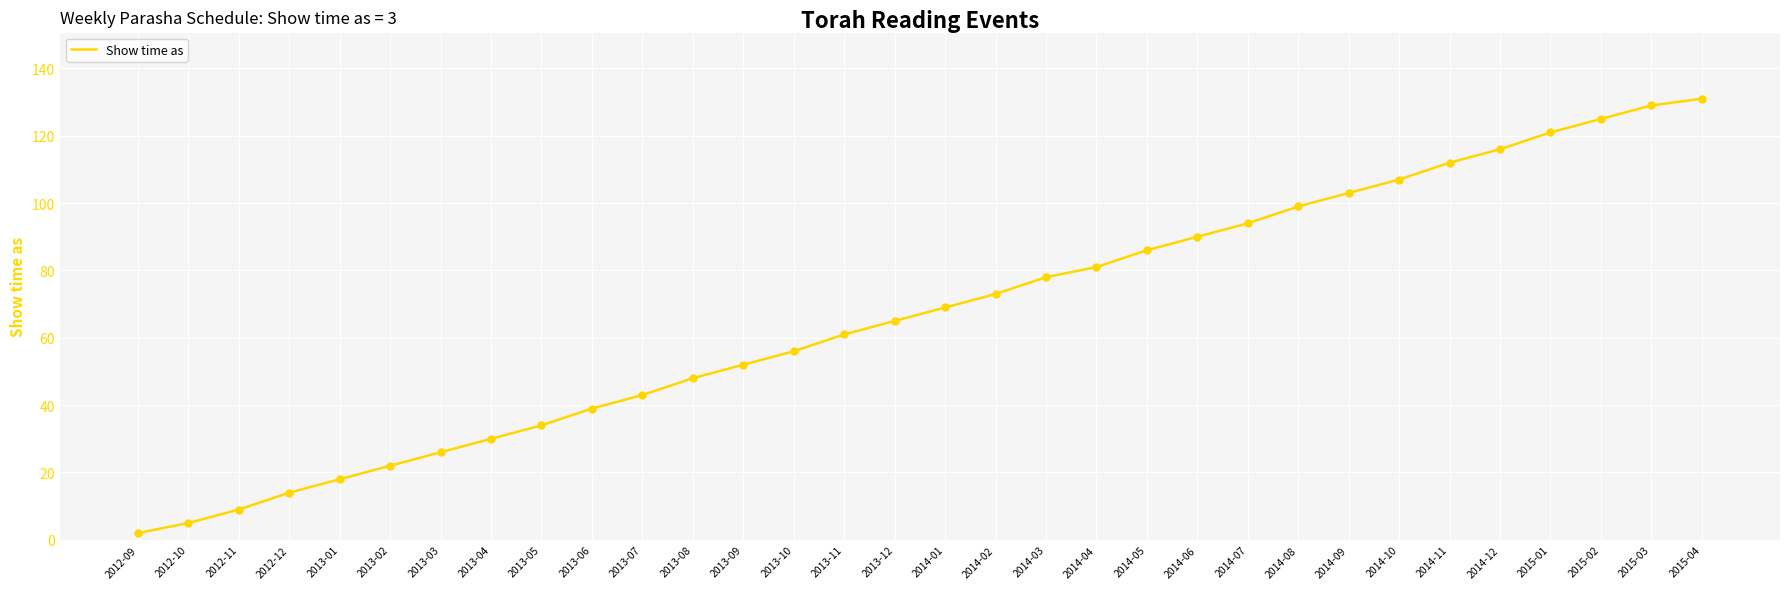

Which has a higher value, 2015-04 or 2013-10?

2015-04